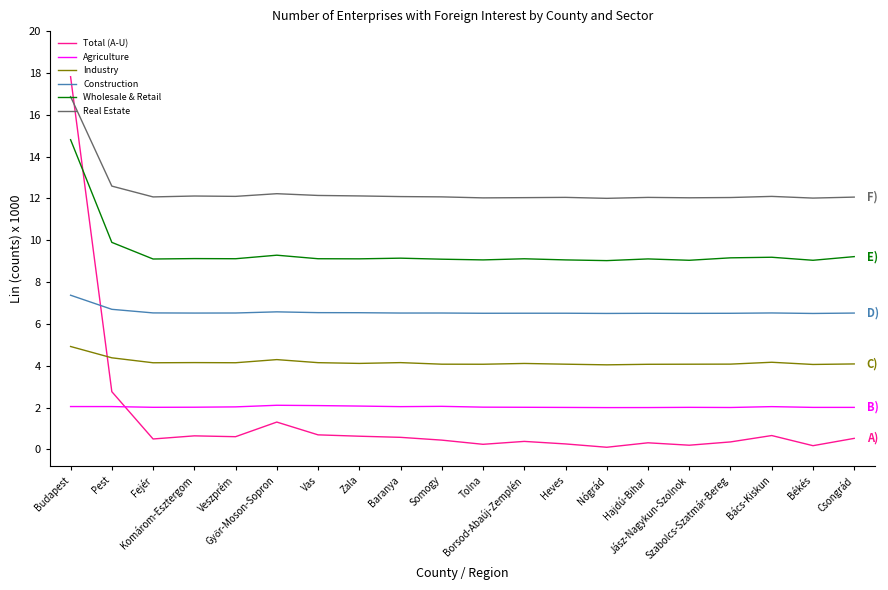

Does the chart display data point markers on the line(s)?

No